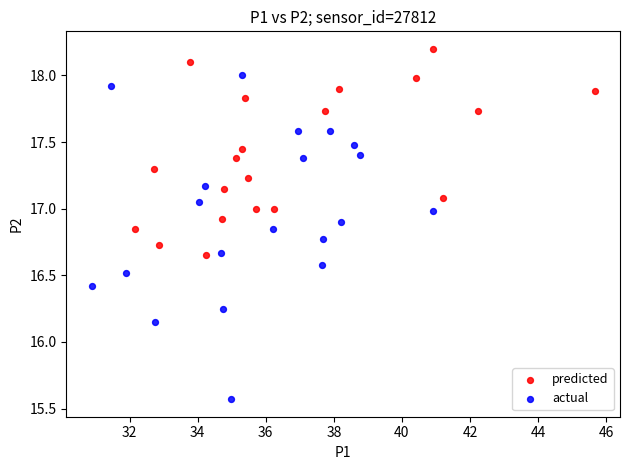

Which series reaches the minimum Y coordinate?

actual